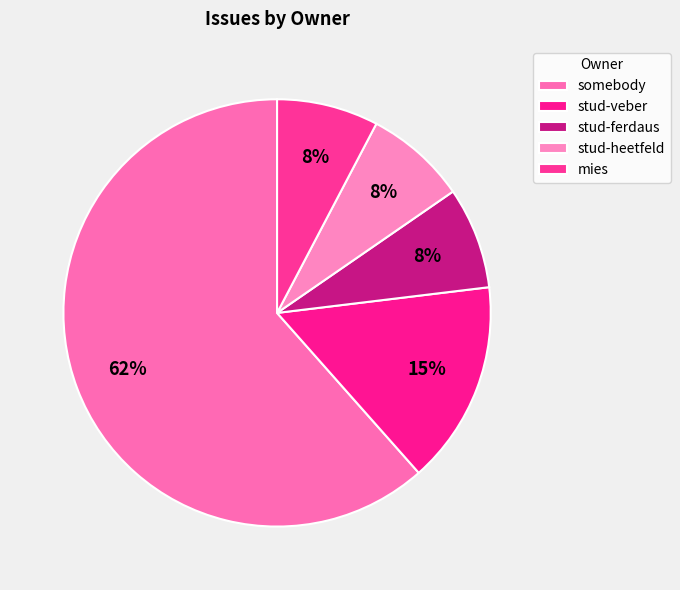

Count the number of slices in the pie.

5